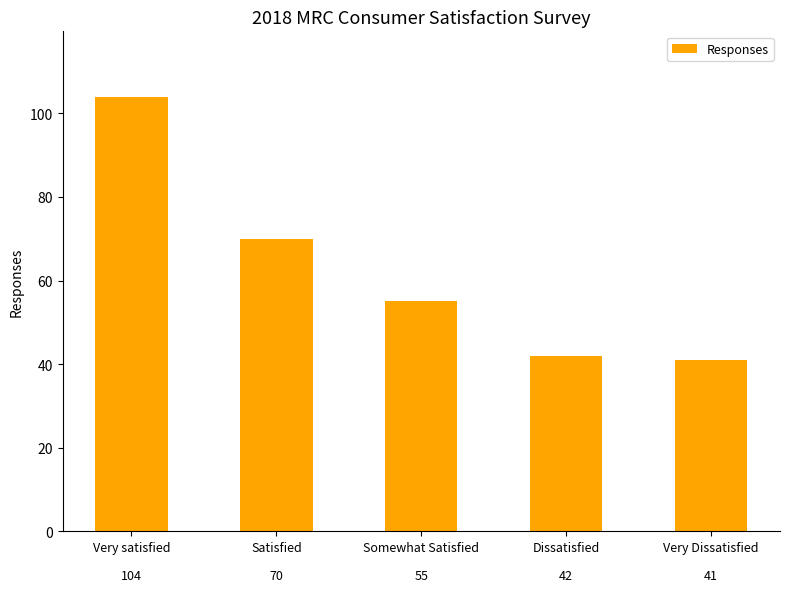

What is the label of the 1st bar from the left?

Very satisfied